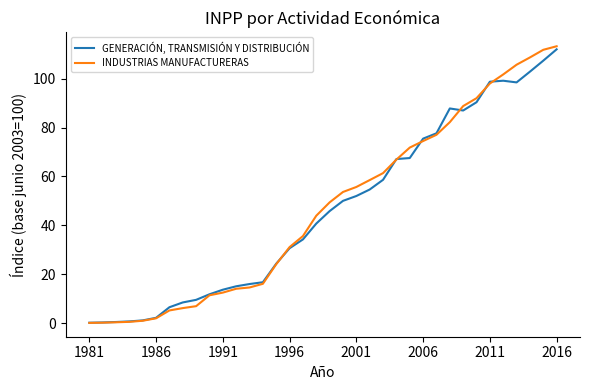

What is the maximum value shown in the chart?

113.3